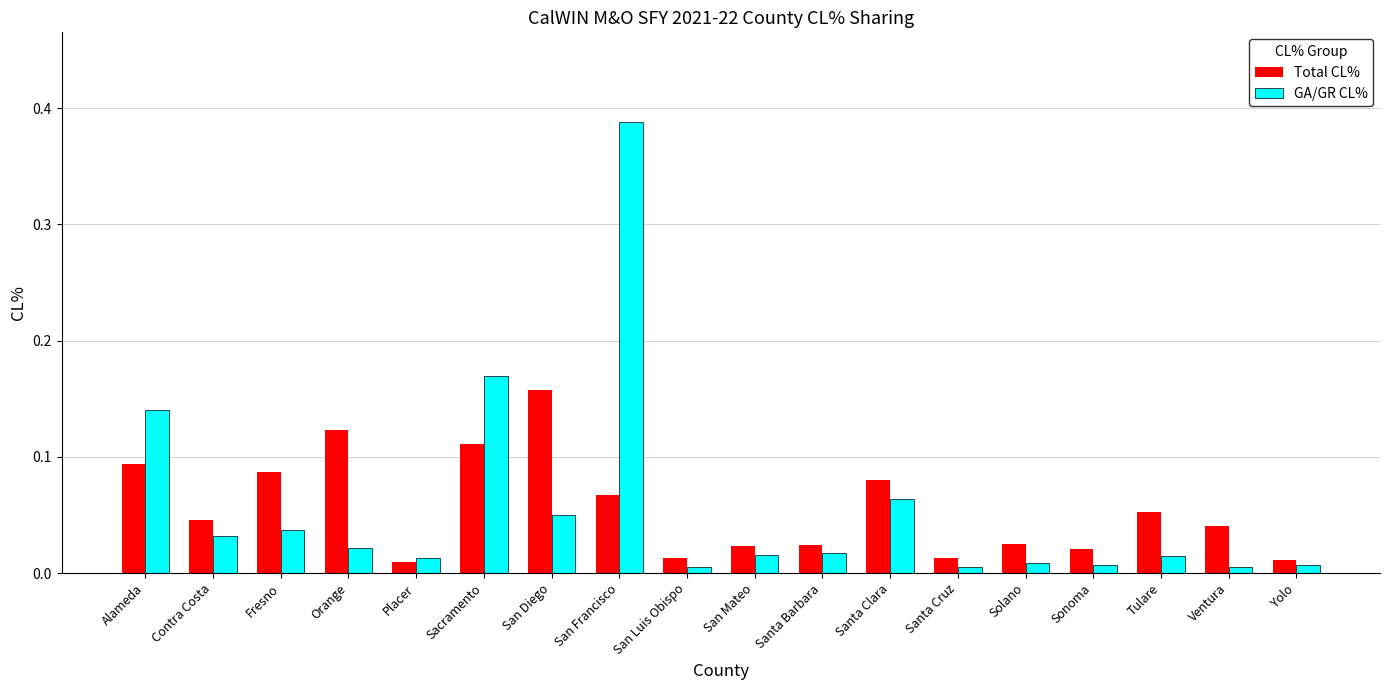

What position from the right is Contra Costa?

17